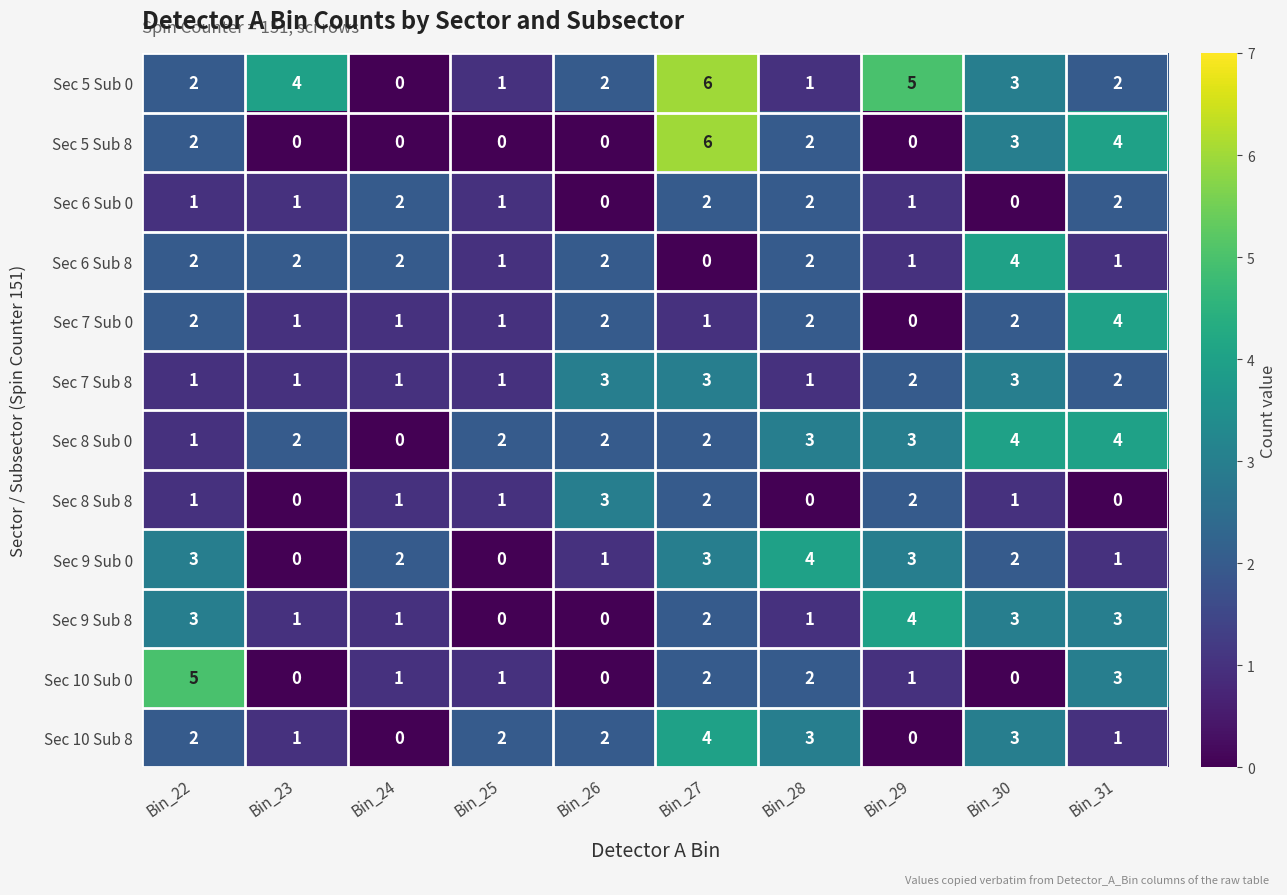

At which category does the chart reach its peak across all series?

Bin_27